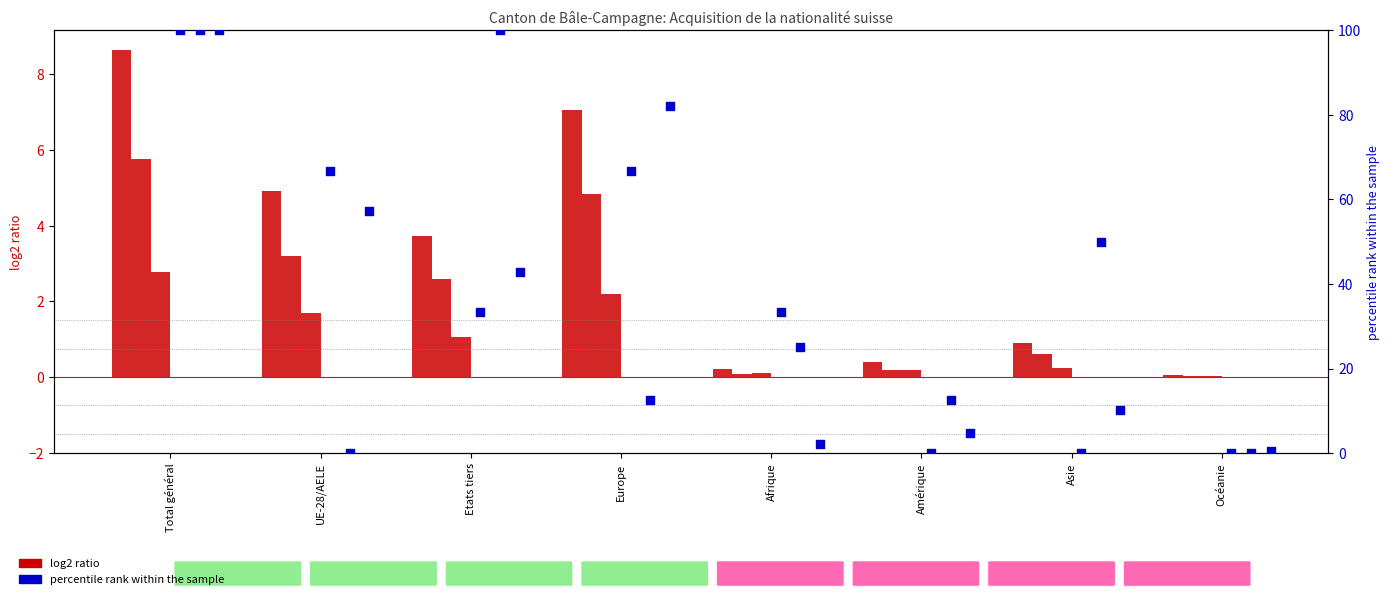

At which category is the sum across all series the highest?

Total général